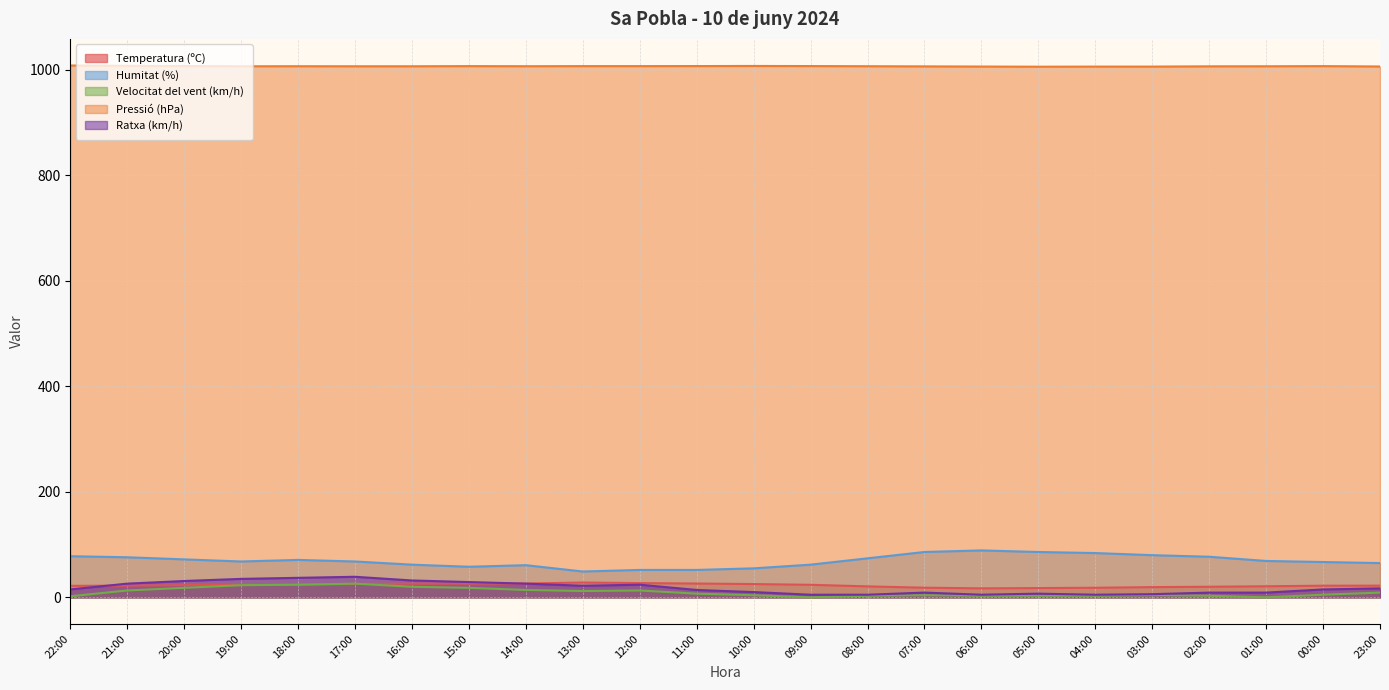

Which has a higher value, 05:00 or 04:00?

04:00